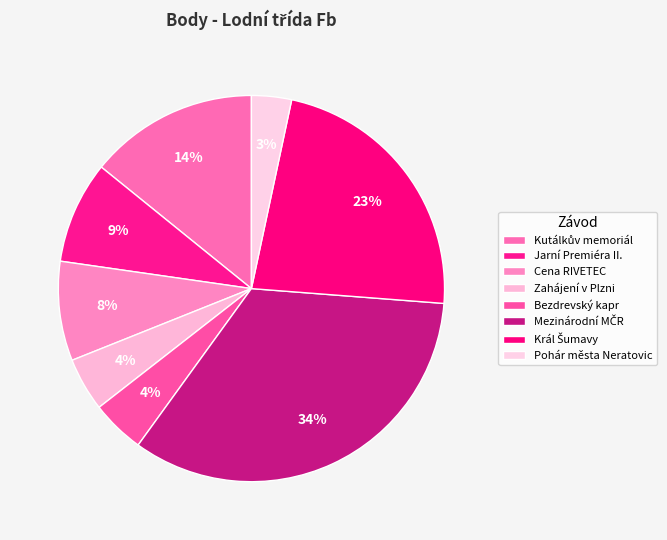

What is the largest slice in the pie chart?

Mezinárodní MČR